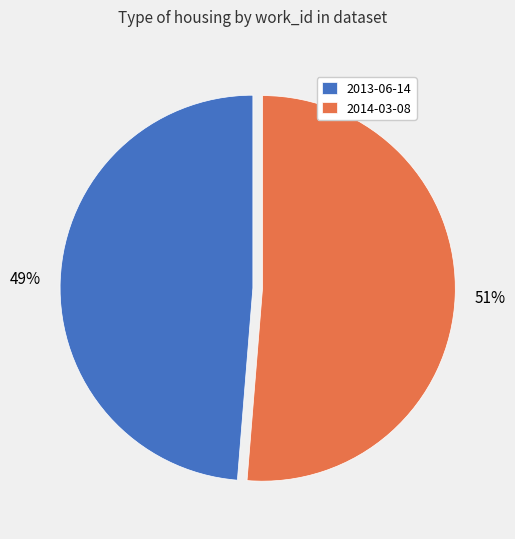

Is it true that 2014-03-08 is 51% of the pie?

True